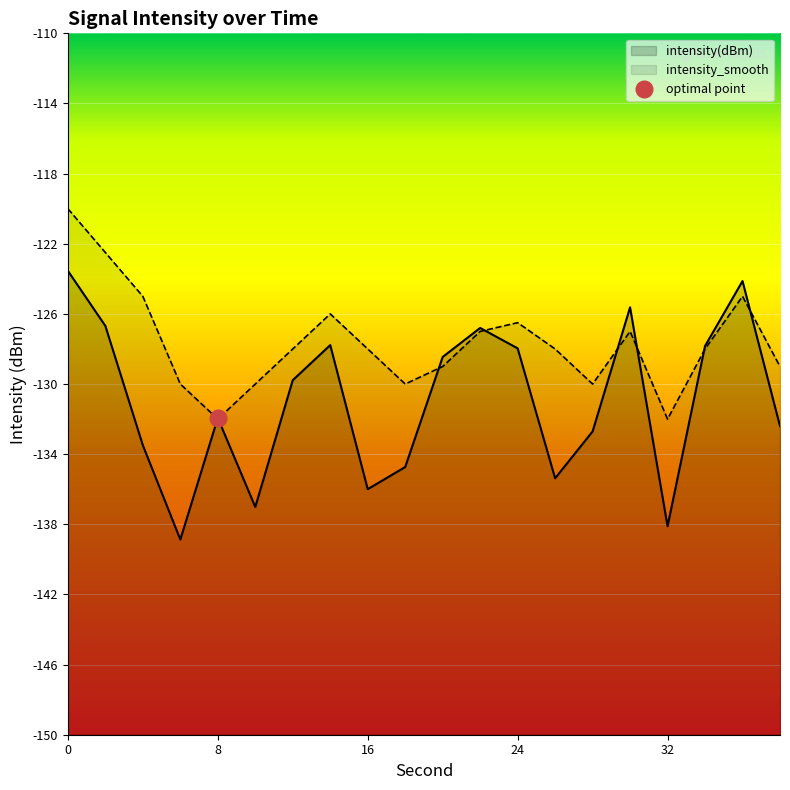

What are all the series names shown in the legend?

intensity(dBm), intensity_smooth